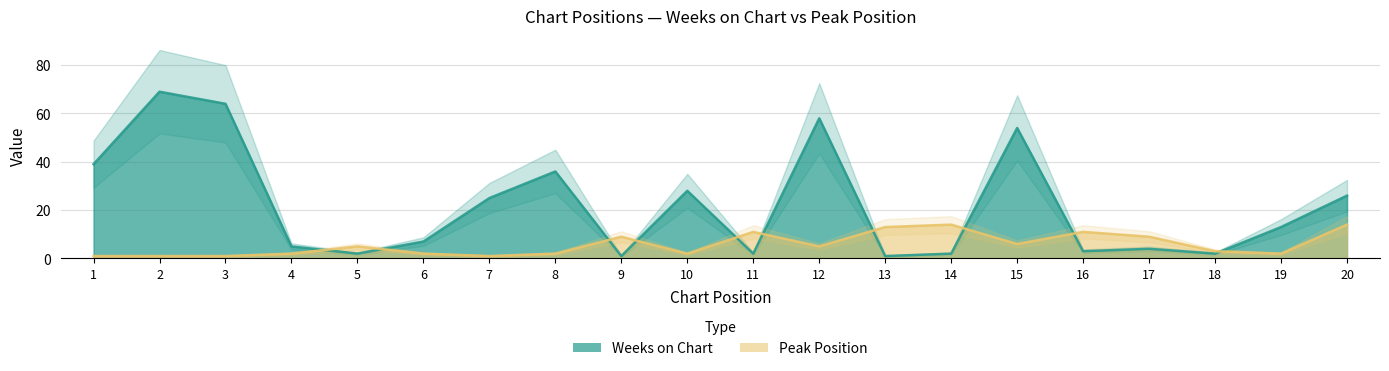

Which series has the largest total across all categories?

Weeks on Chart